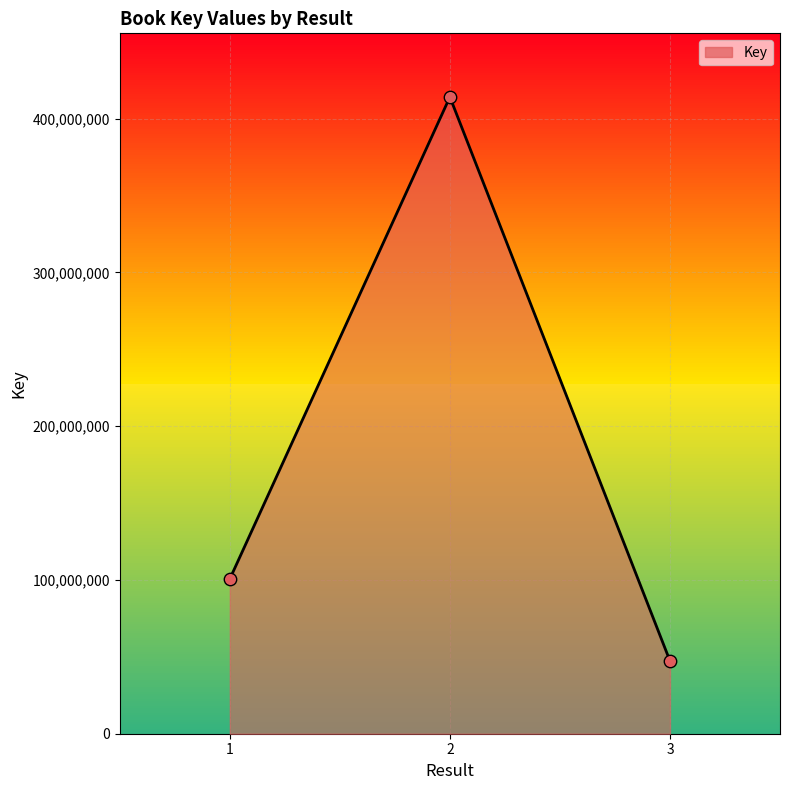

Approximately how many times larger is the value at 2 compared to 3?

8.7